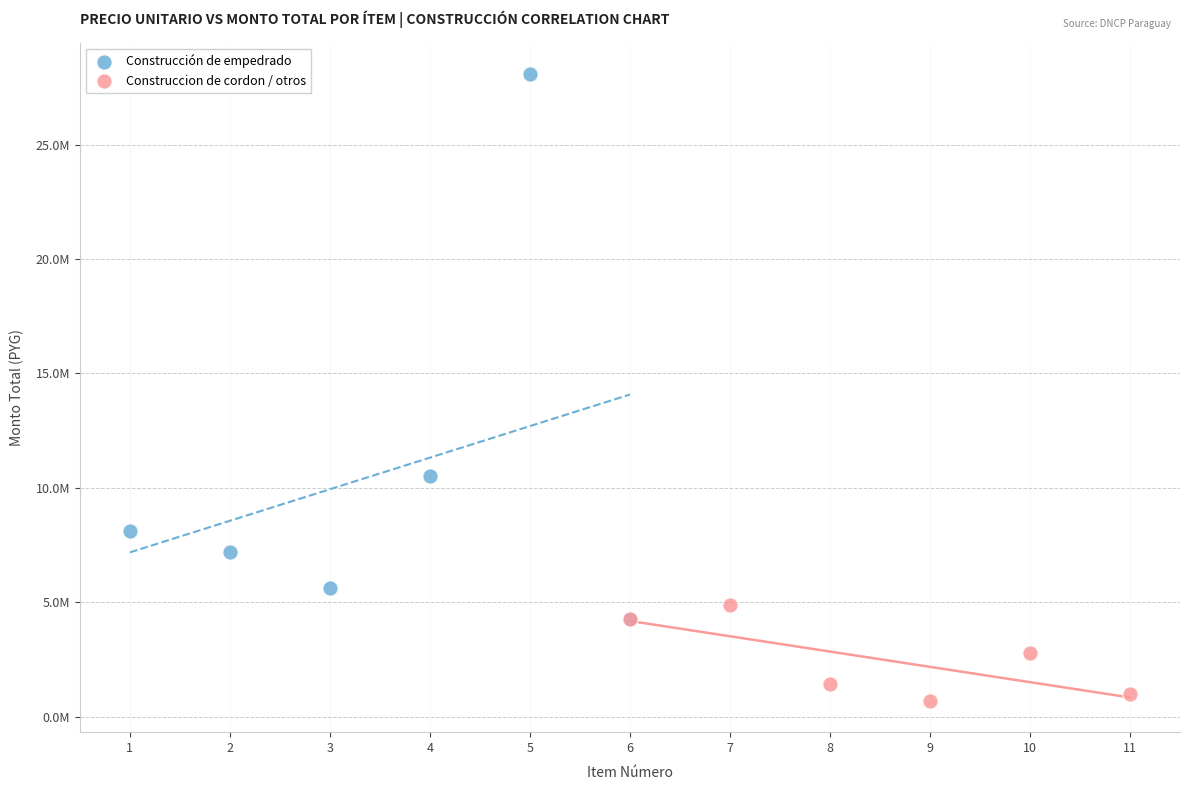

Which series contains the lowest Y value?

Construccion de cordon / otros